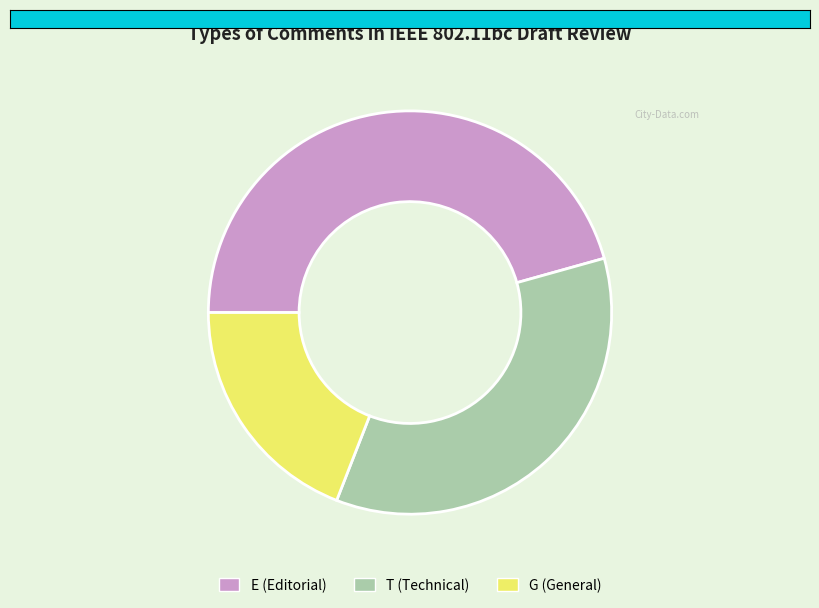

Is it true that E is 35% of the pie?

False